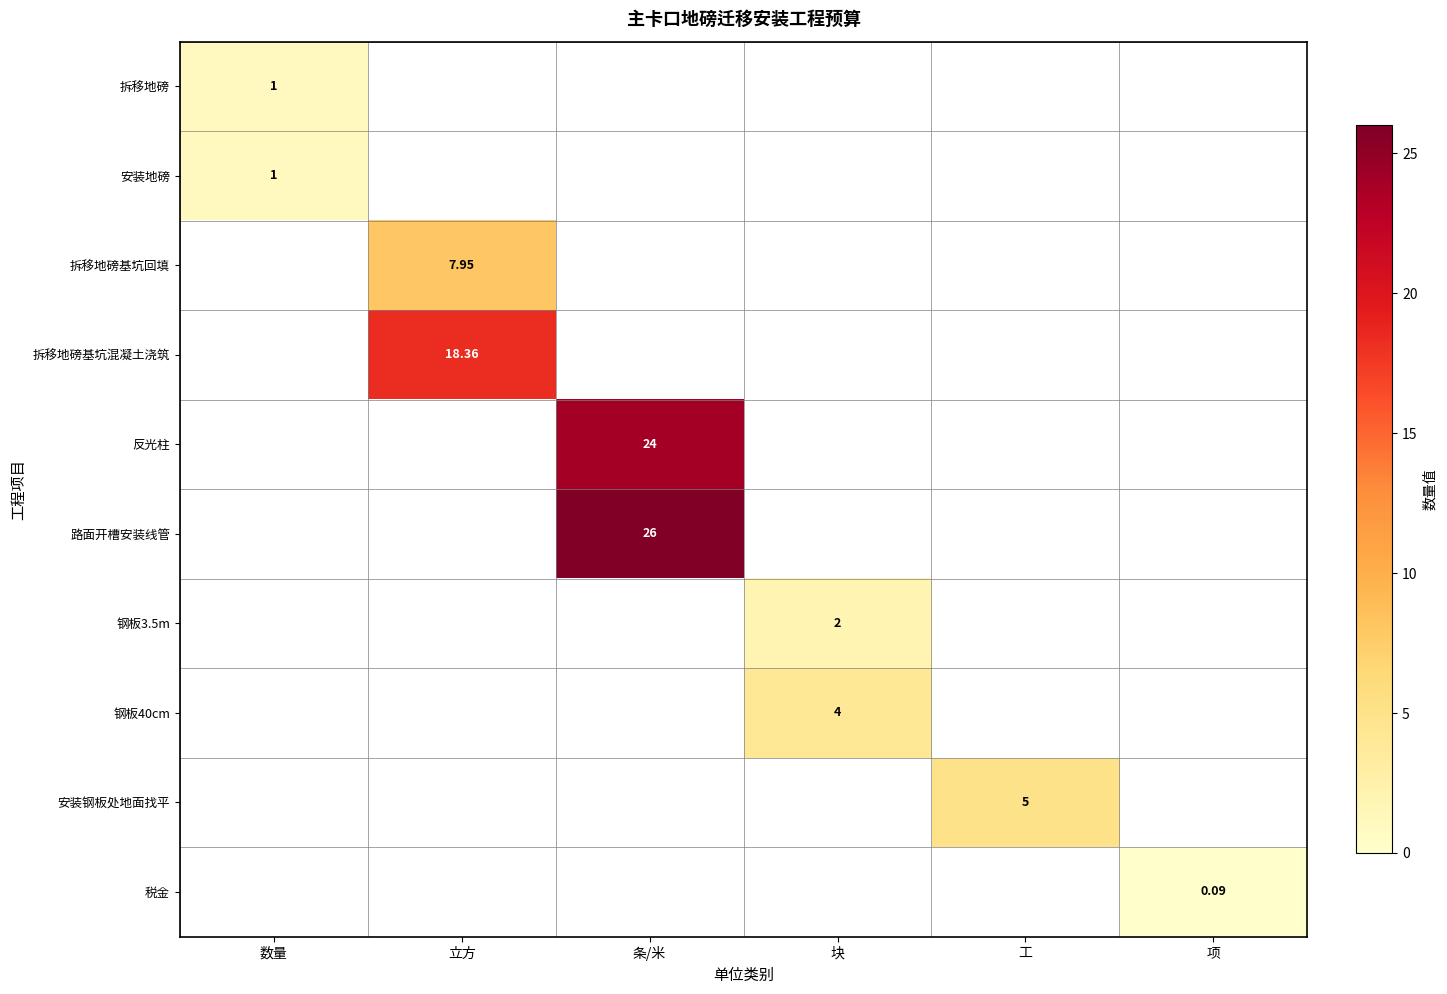

Is the value of 税金 at 项 greater than the value of 安装钢板处地面找平 at 工?

No